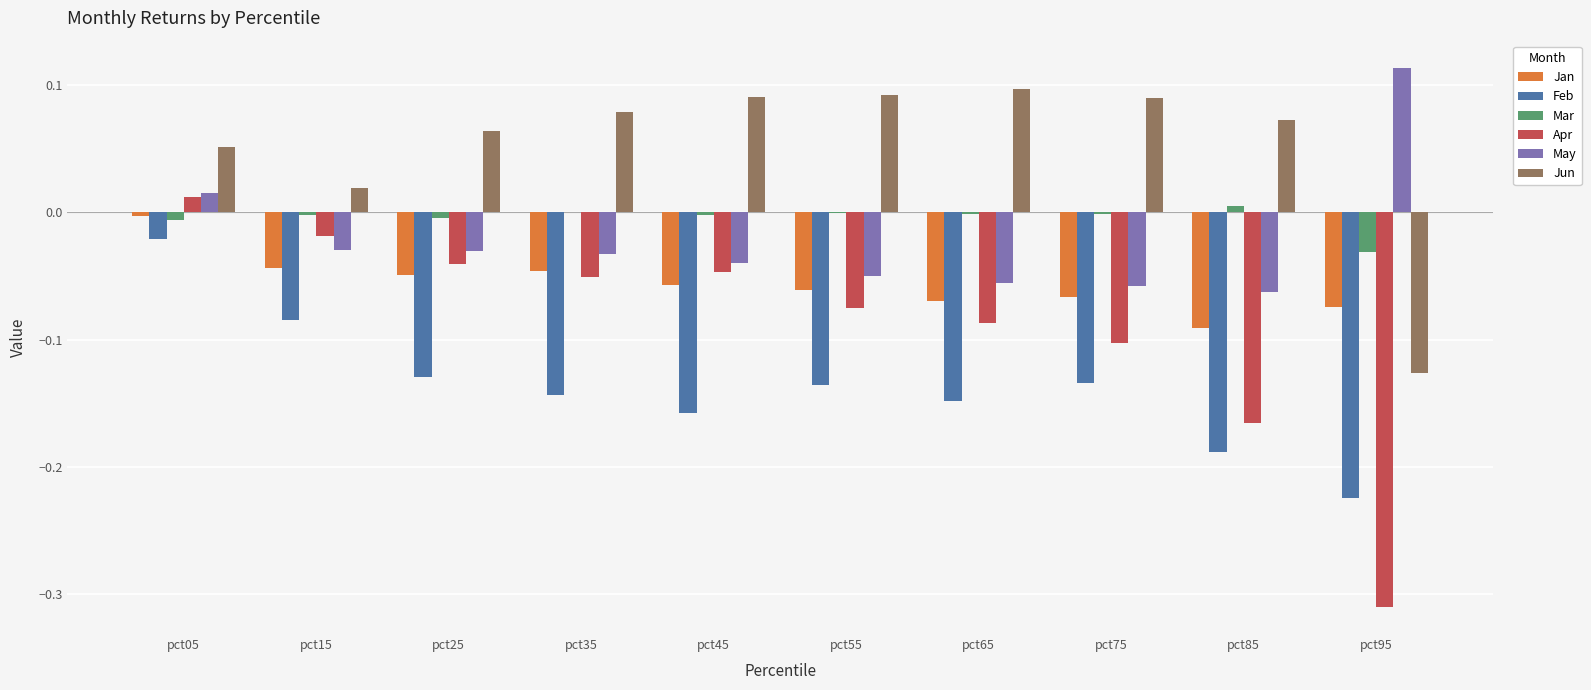

What is the sum of all Feb values?

-1.4